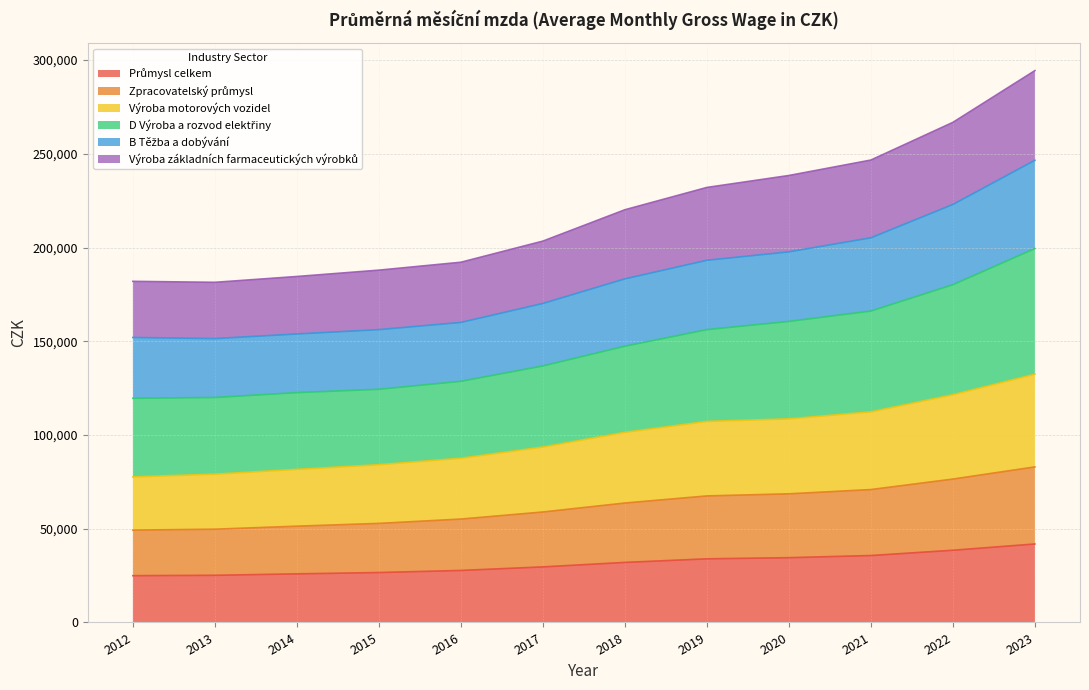

What is the total value across all series at 2017?

203414